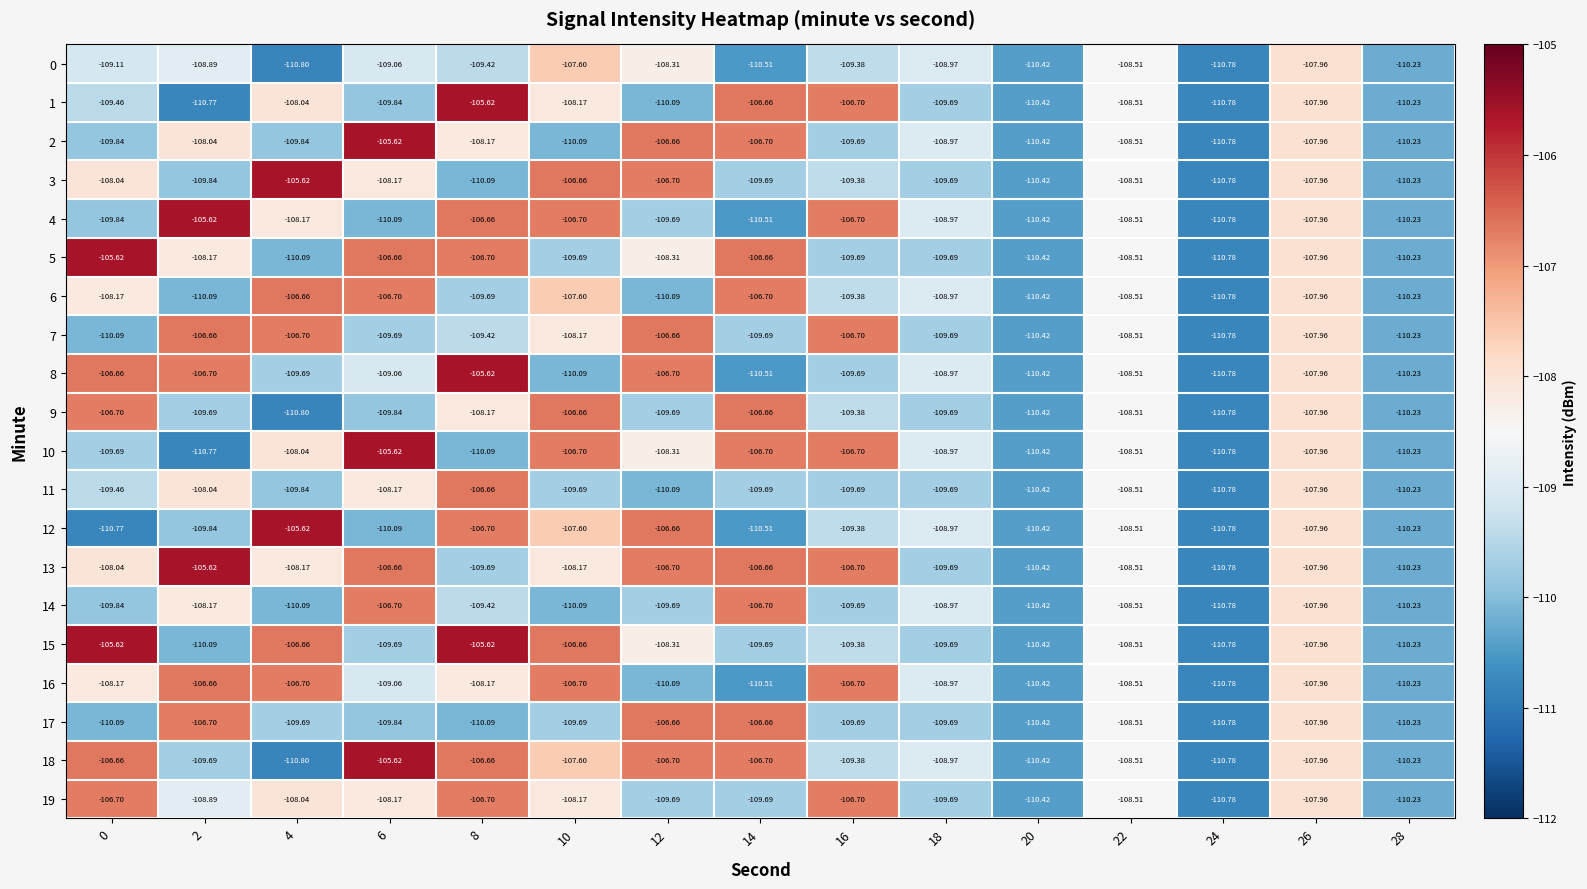

Is the value of 11 at 8 greater than the value of 4 at 2?

No